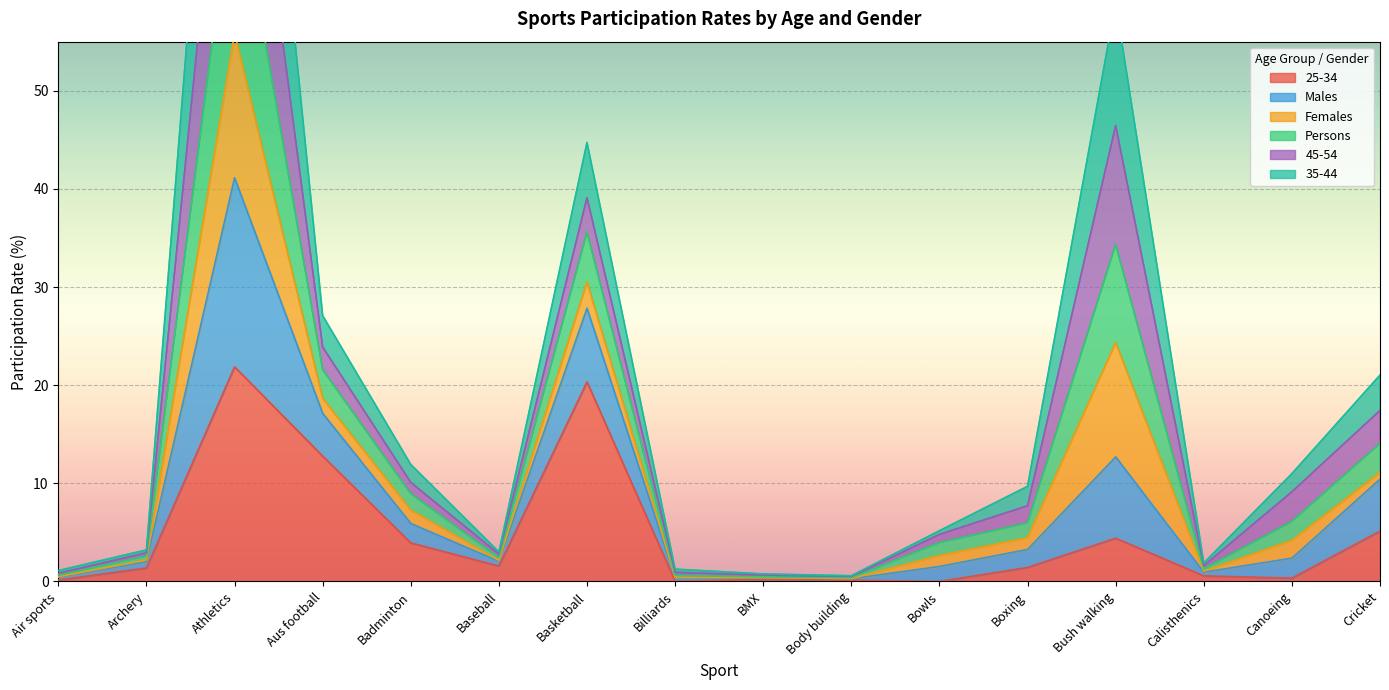

Where is 25-34 nearest to the value 10?

Aus football